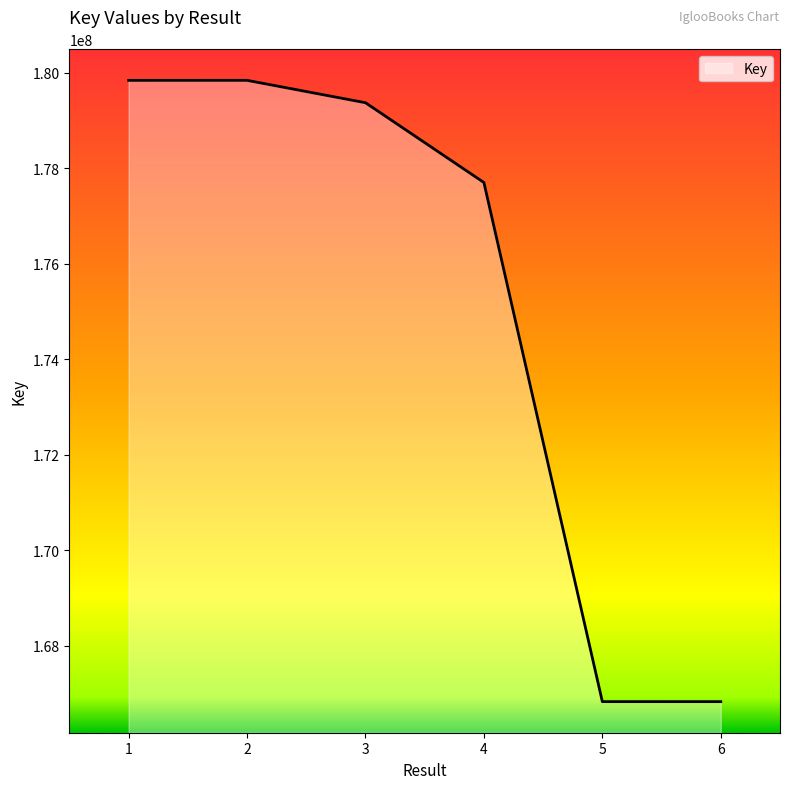

What is the difference between the maximum and minimum values?

13012347